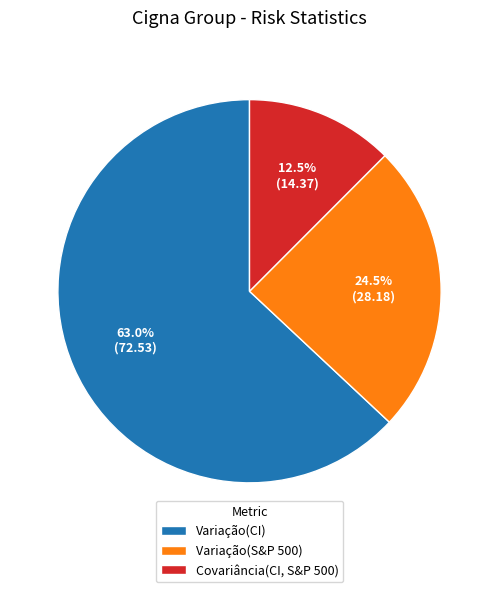

The Covariância(CI, S&P 500) slice represents 23% of the pie. True or false?

False